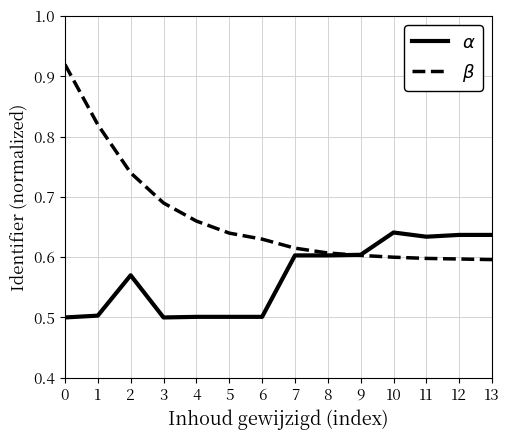

What is the minimum value shown in the chart?

0.5